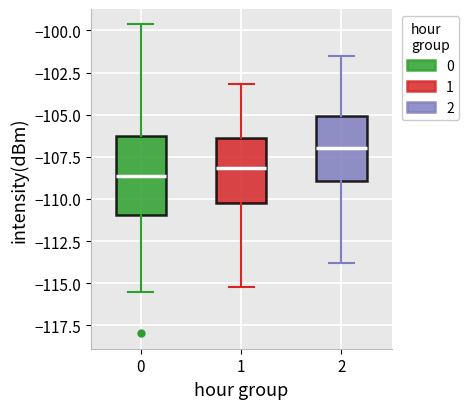

Where is the upper edge of the box at x = 1 on the y-axis? The values are not printed on the chart, so give them approximately, as read against the axis.

-106.5